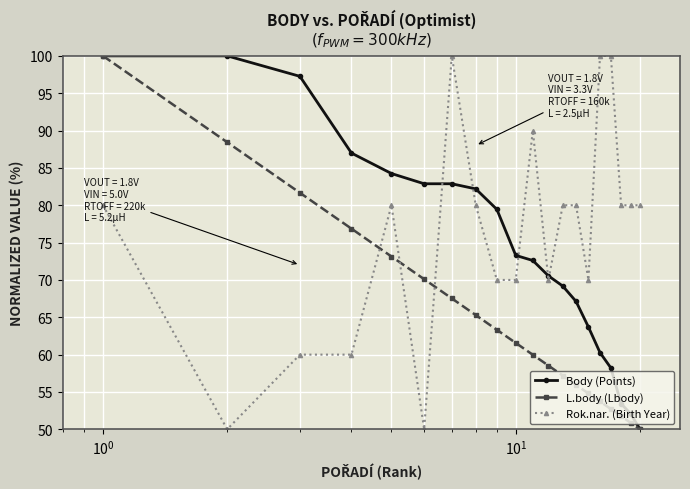

What is the highest value of the L.body (Lbody) series?

100.0